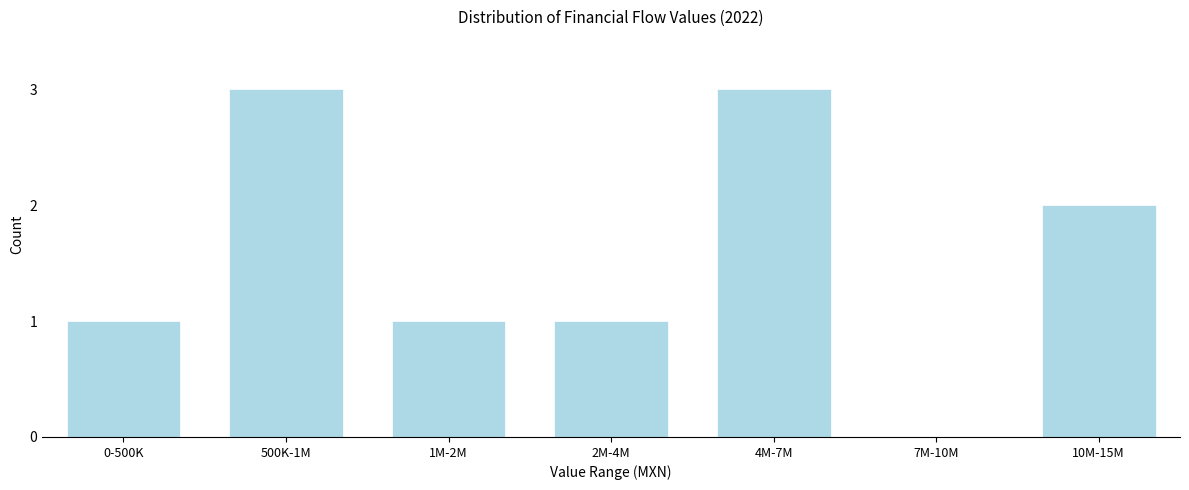

Reading right to left, list all the values displayed in this chart.

10M-15M=2	7M-10M=0	4M-7M=3	2M-4M=1	1M-2M=1	500K-1M=3	0-500K=1